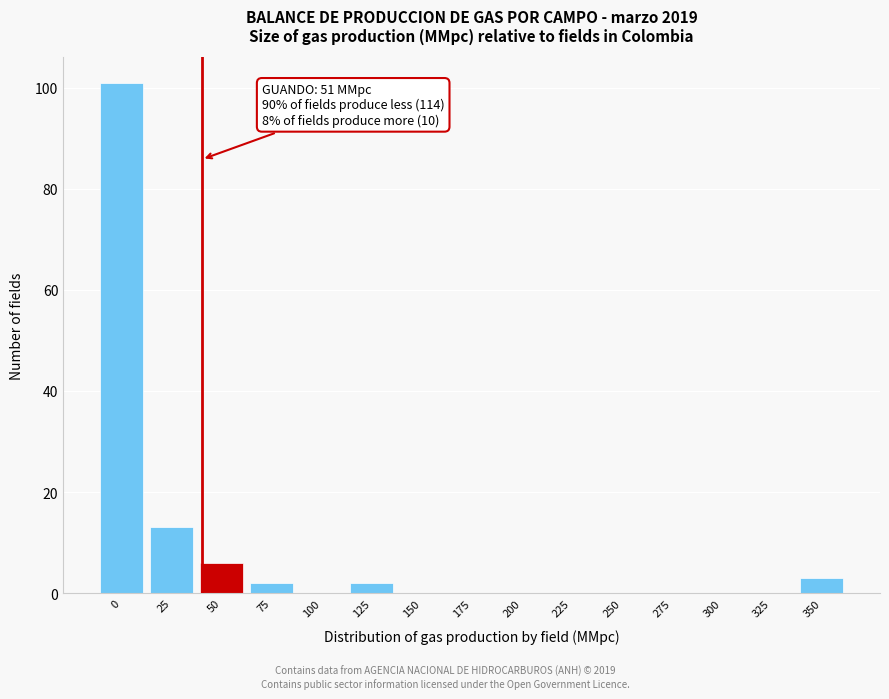

Reading left to right, extract all data points from this chart.

0=101	25=13	50=6	75=2	100=0	125=2	150=0	175=0	200=0	225=0	250=0	275=0	300=0	325=0	350=3